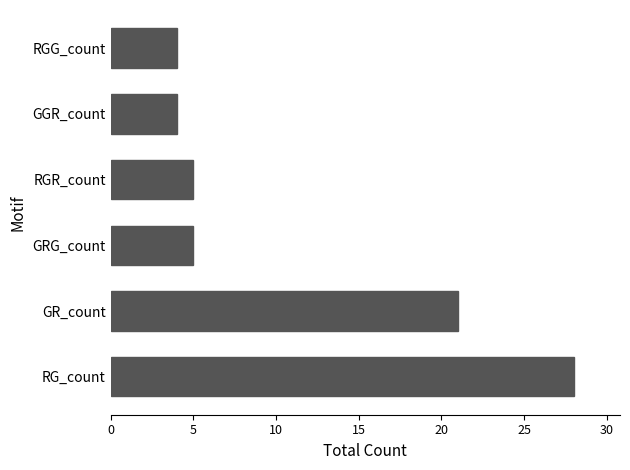

What is the difference between the maximum and minimum values?

24